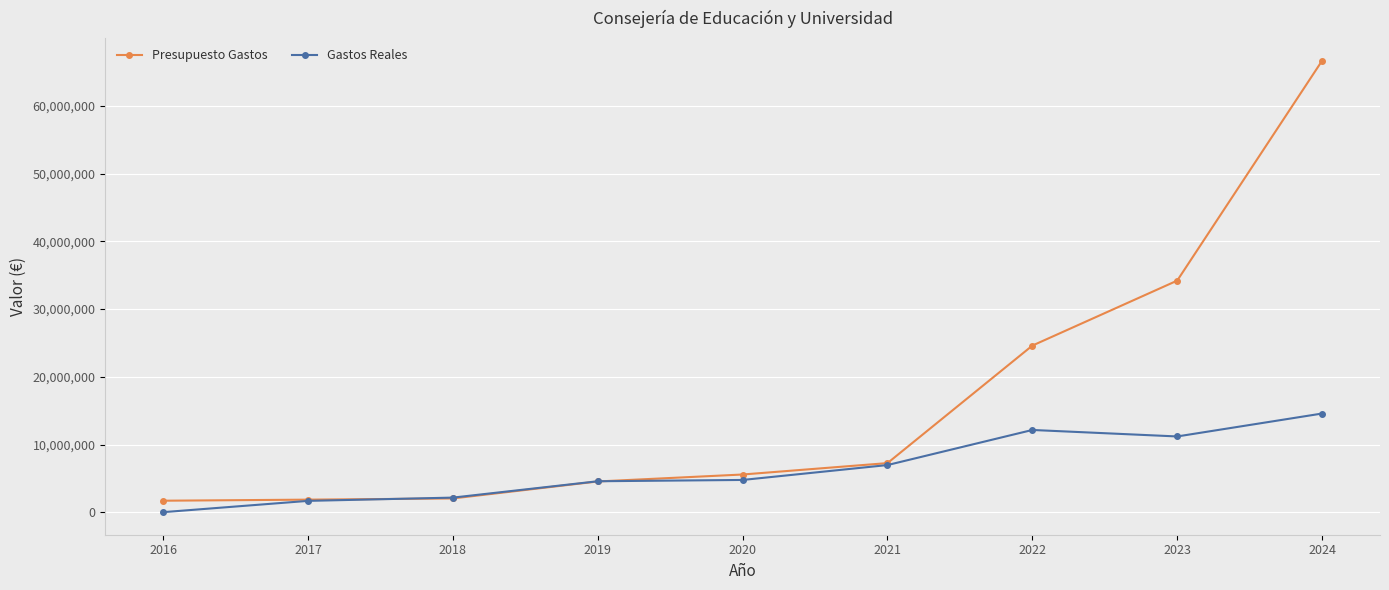

What is the average value of the Gastos Reales series?

6479128.6